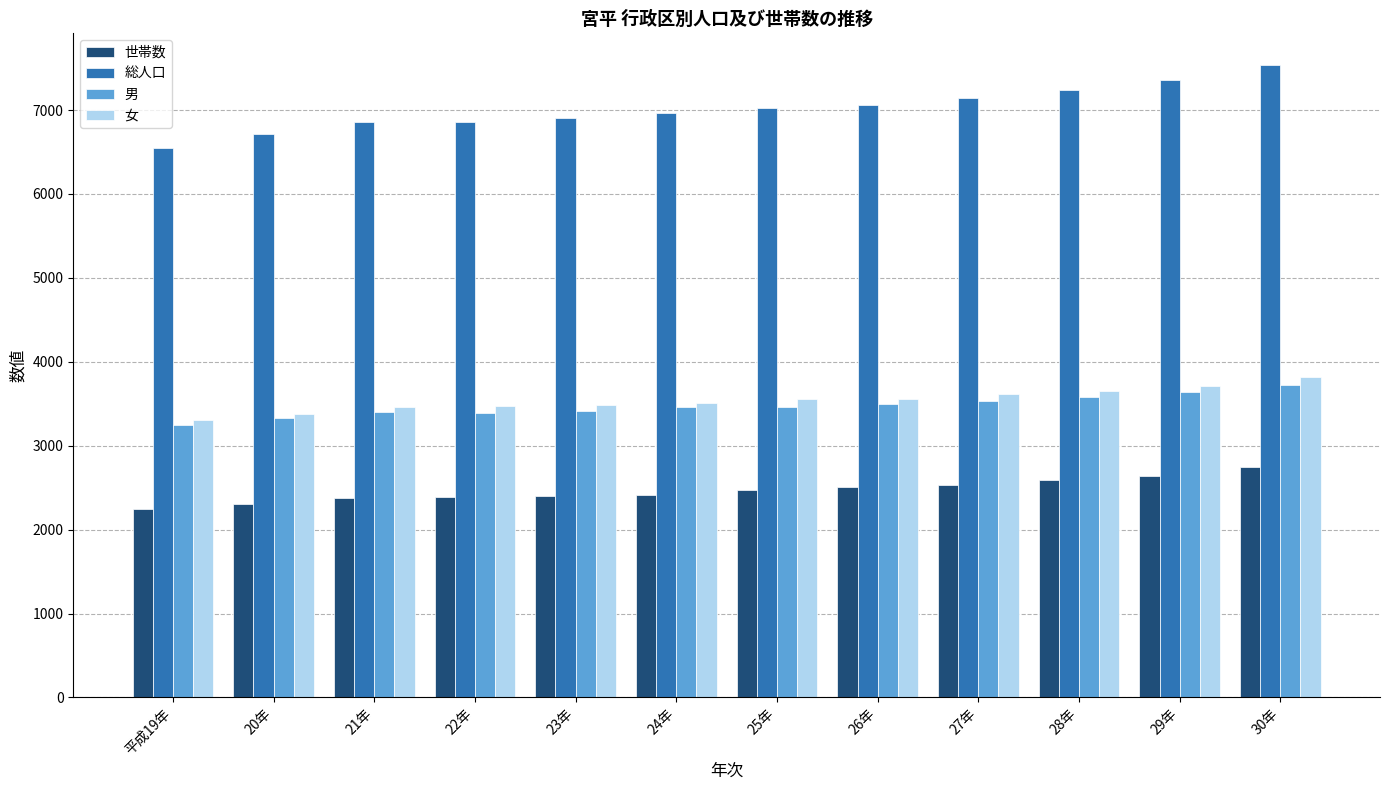

True or false: 世帯数 has a value of 3719 at 24年.

False